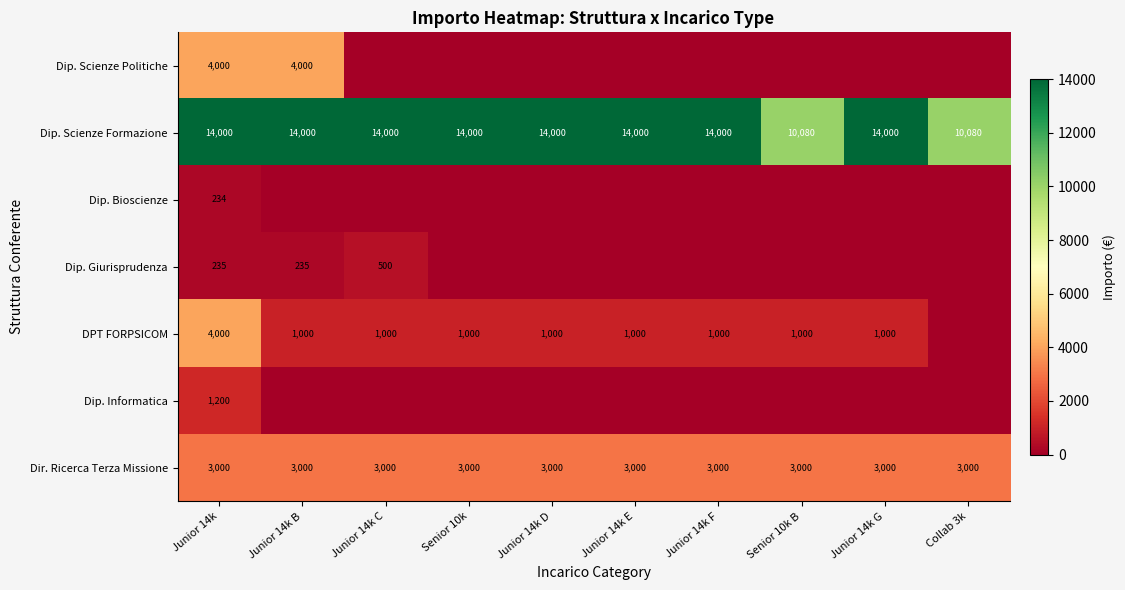

Count the number of categories in the chart.

10